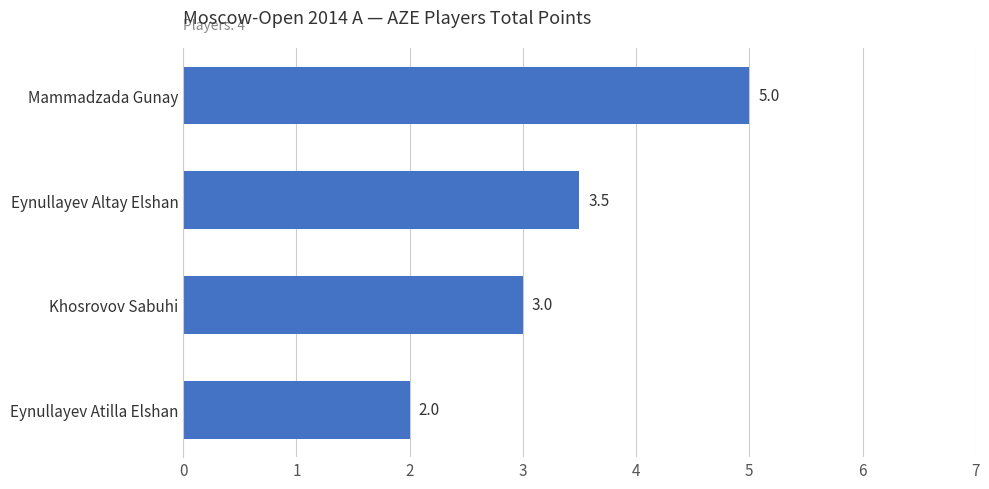

Reading bottom to top, extract all data points from this chart.

2.0	3.0	3.5	5.0